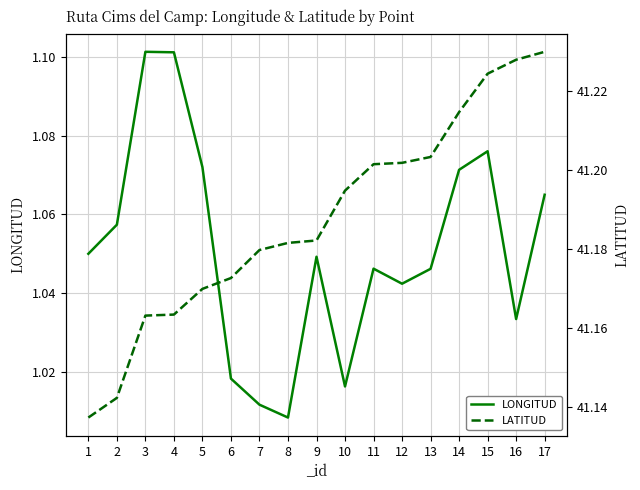

What is the difference between the maximum and minimum values in the LATITUD series?

0.1